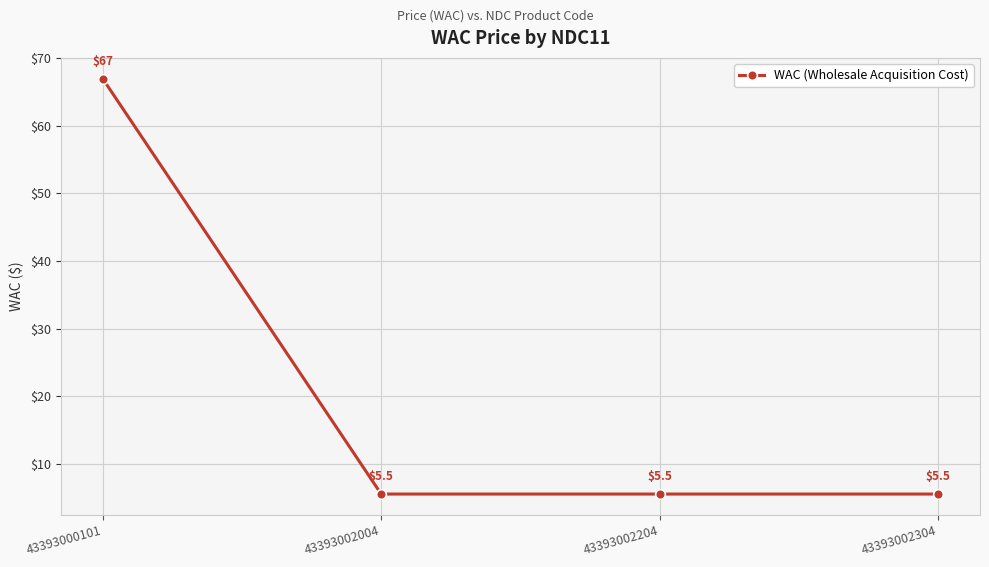

True or false: there are more than 2 points higher than both neighbors.

False